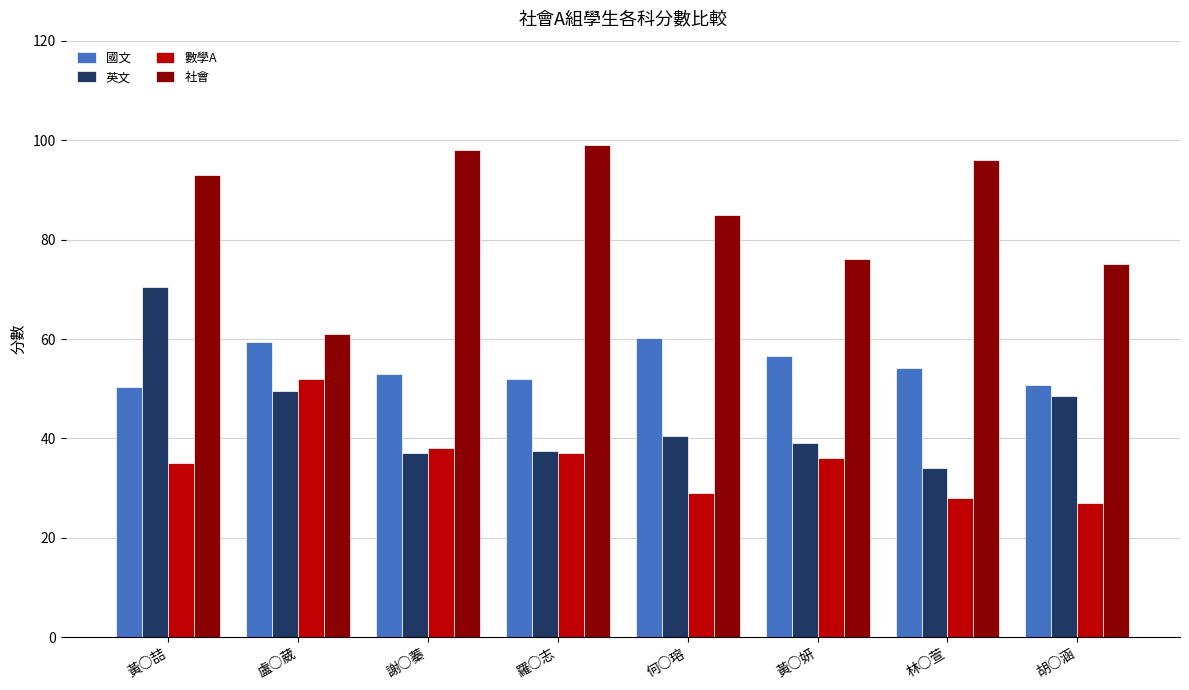

What value does the 社會 series have at 何○瑢?

85.0